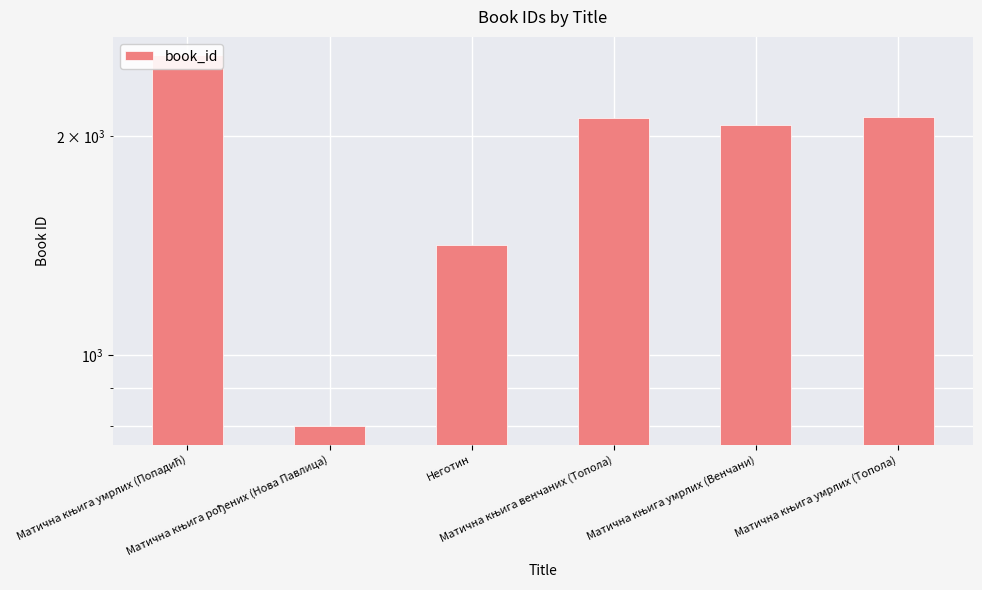

How many values are below 2123?

3